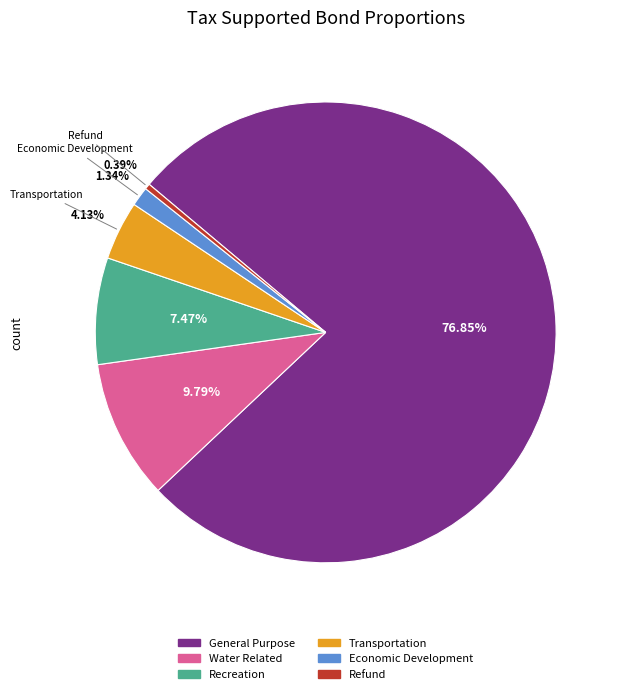

Approximately how many times larger is the value at Refund compared to Economic Development?

0.3